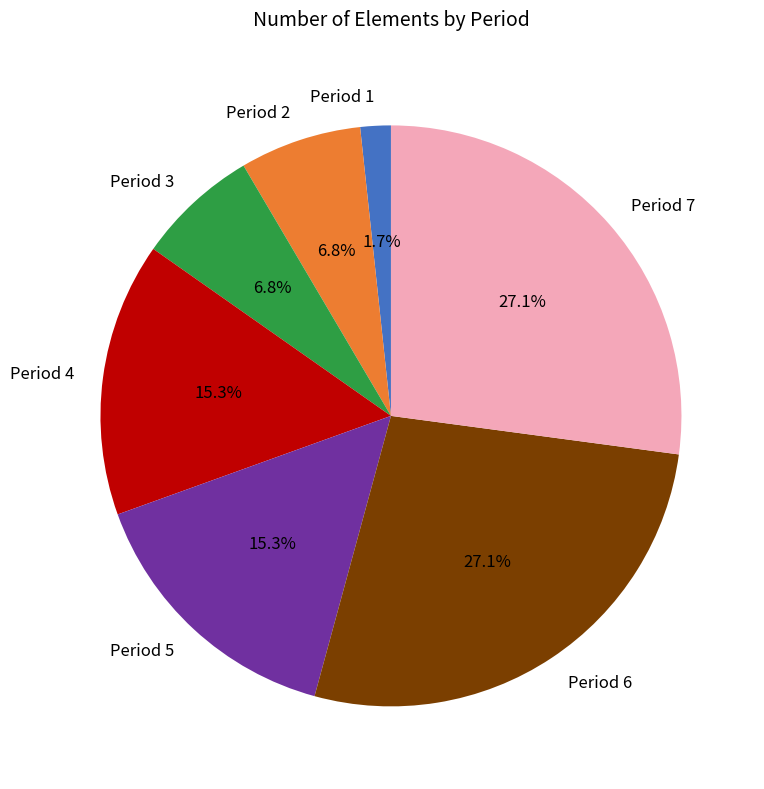

Approximately how many times larger is the value at Period 2 compared to Period 1?

4.0